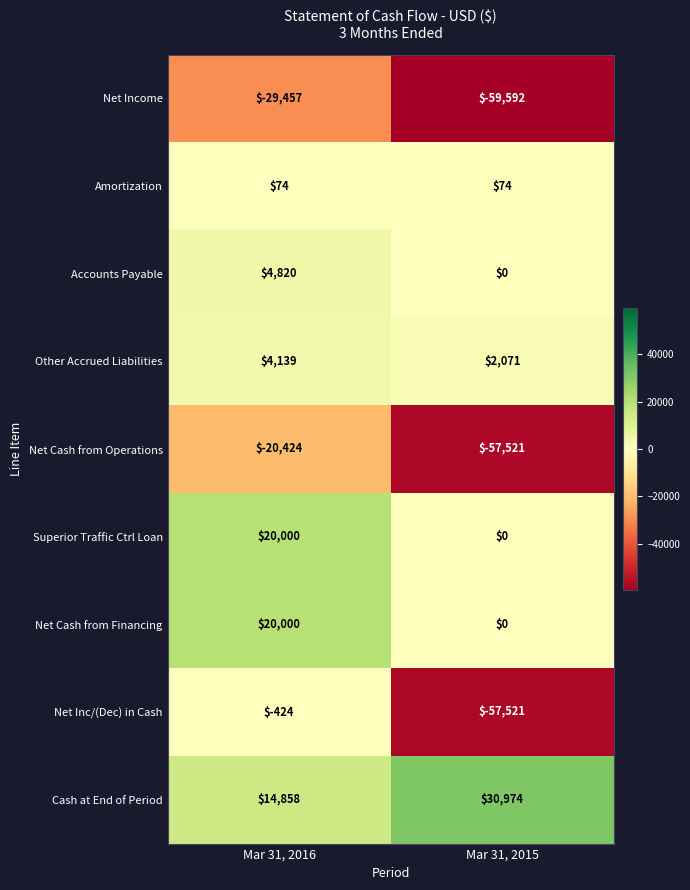

What is the difference between the maximum and minimum values in the Other Accrued Liabilities series?

2068